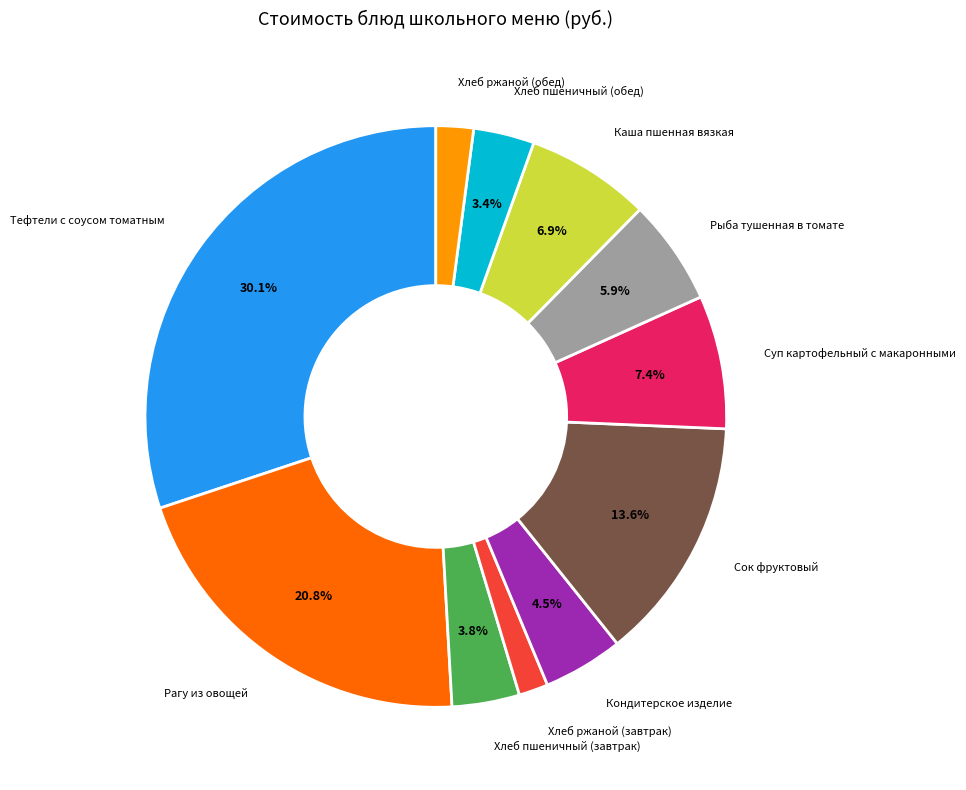

Approximately how many times larger is the value at Суп картофельный с макаронными compared to Хлеб пшеничный (обед)?

2.2